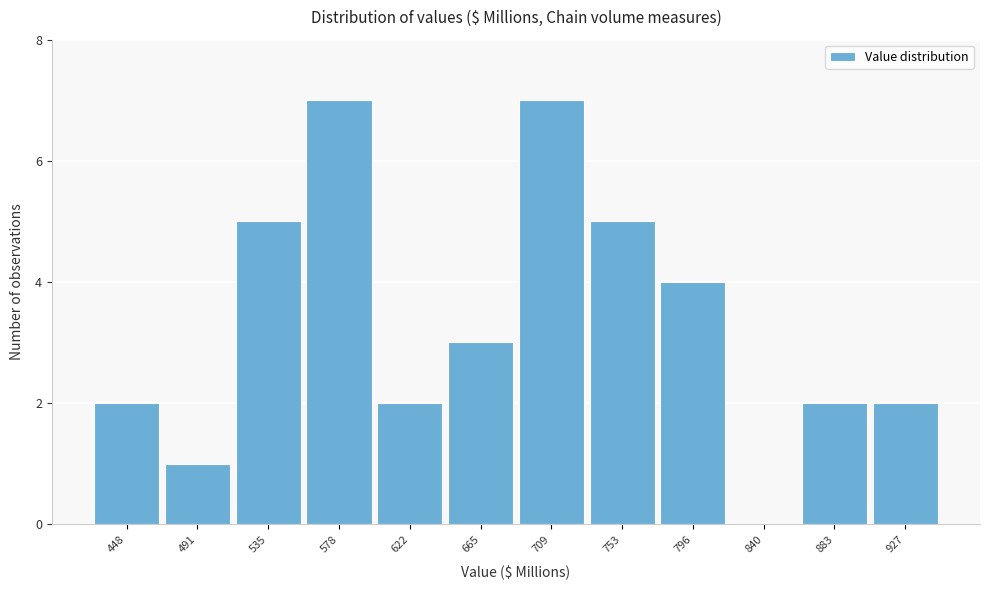

What is the change in value from 578 to 665?

-4